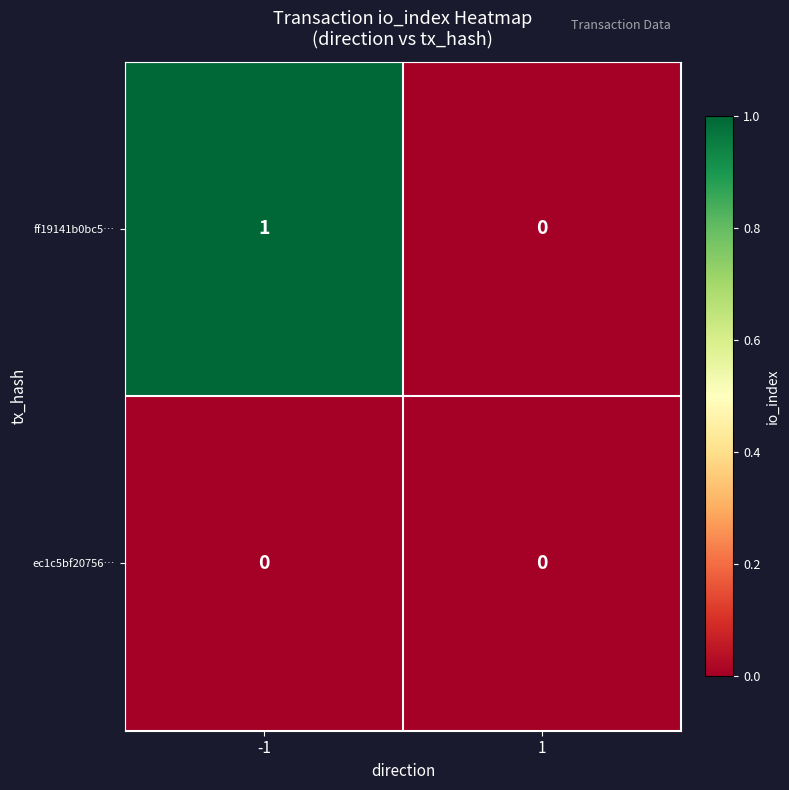

Reading left to right, what are all the values shown in this chart?

ff19141b0bc5…: 1	0
ec1c5bf20756…: 0	0